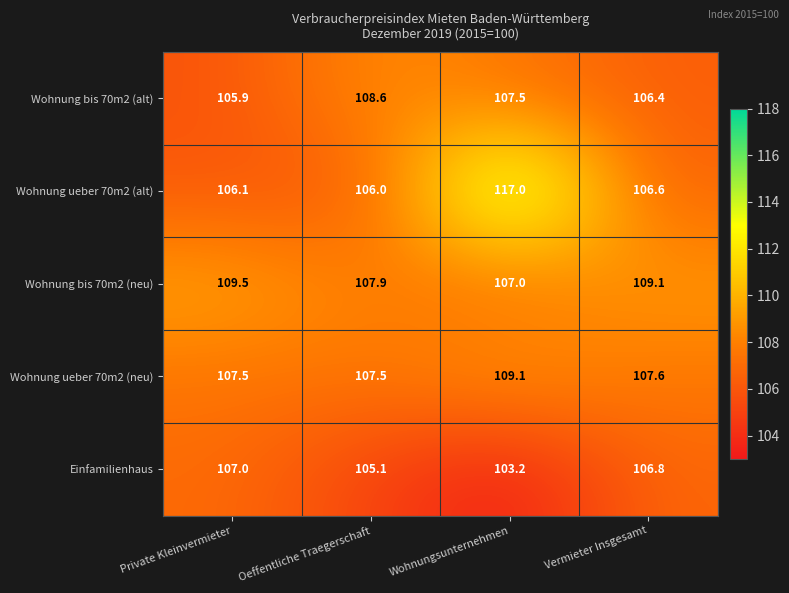

Reading left to right, extract all data points from this chart.

Wohnung bis 70m2 (alt): 105.9	108.6	107.5	106.4
Wohnung ueber 70m2 (alt): 106.1	106.0	117.0	106.6
Wohnung bis 70m2 (neu): 109.5	107.9	107.0	109.1
Wohnung ueber 70m2 (neu): 107.5	107.5	109.1	107.6
Einfamilienhaus: 107.0	105.1	103.2	106.8